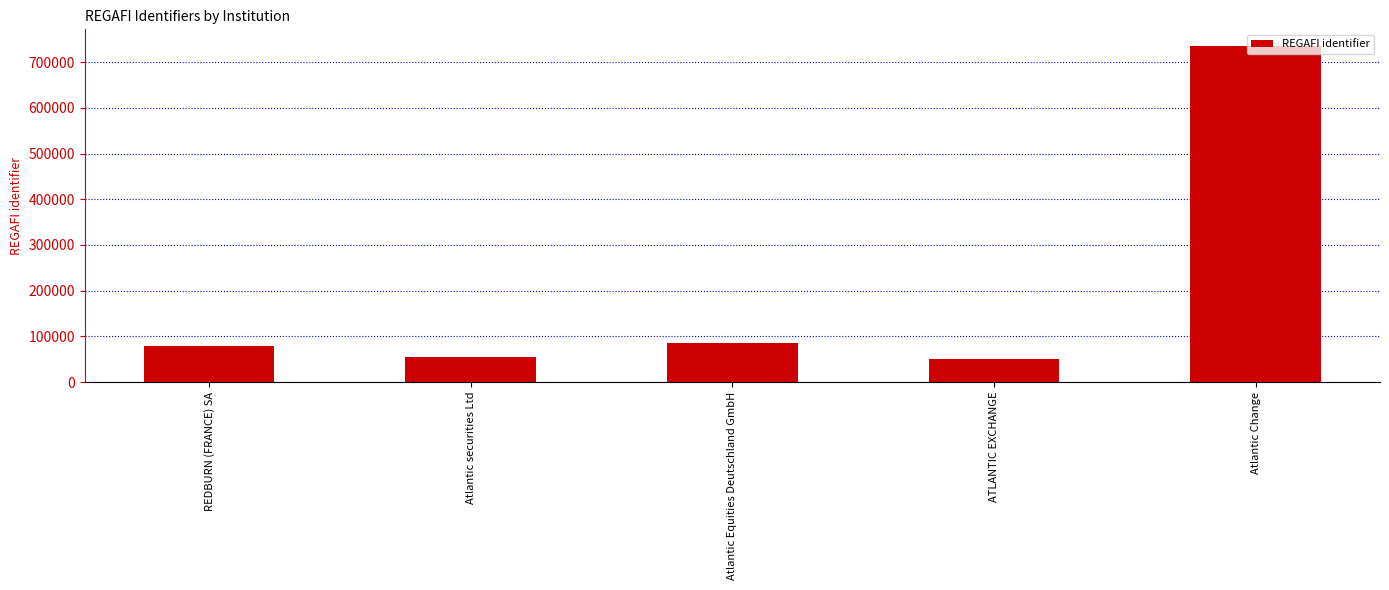

What is the minimum value shown in the chart?

50886